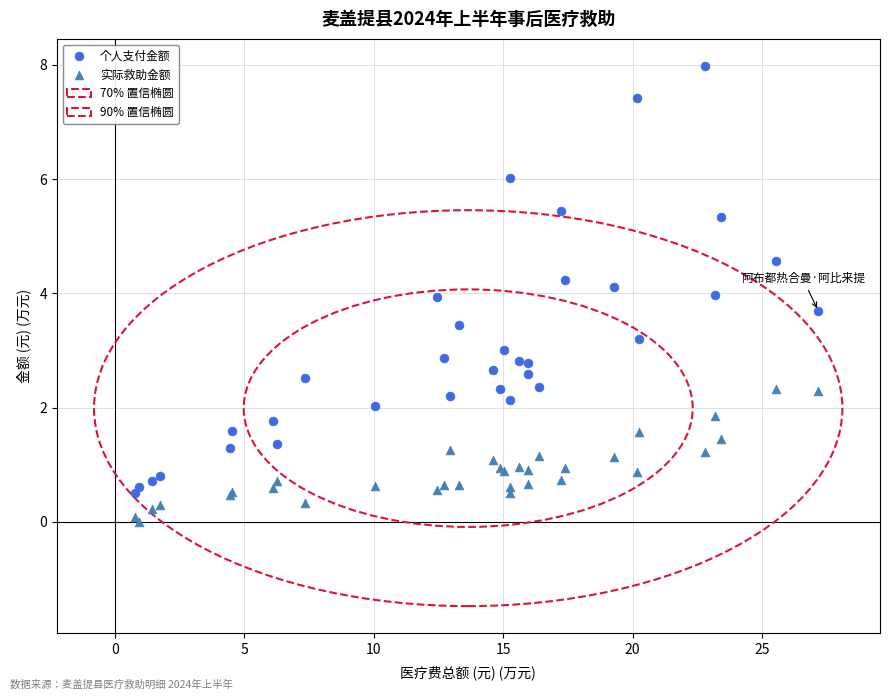

What is the X range (max minus min) for the scatter plot?

26.4